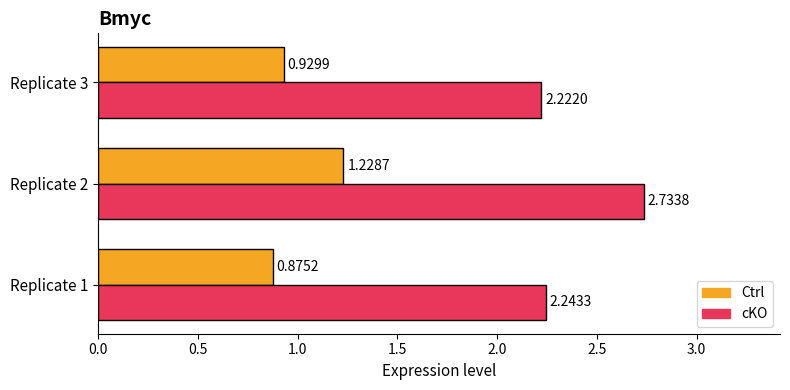

What is the total value across all series at Replicate 2?

4.0